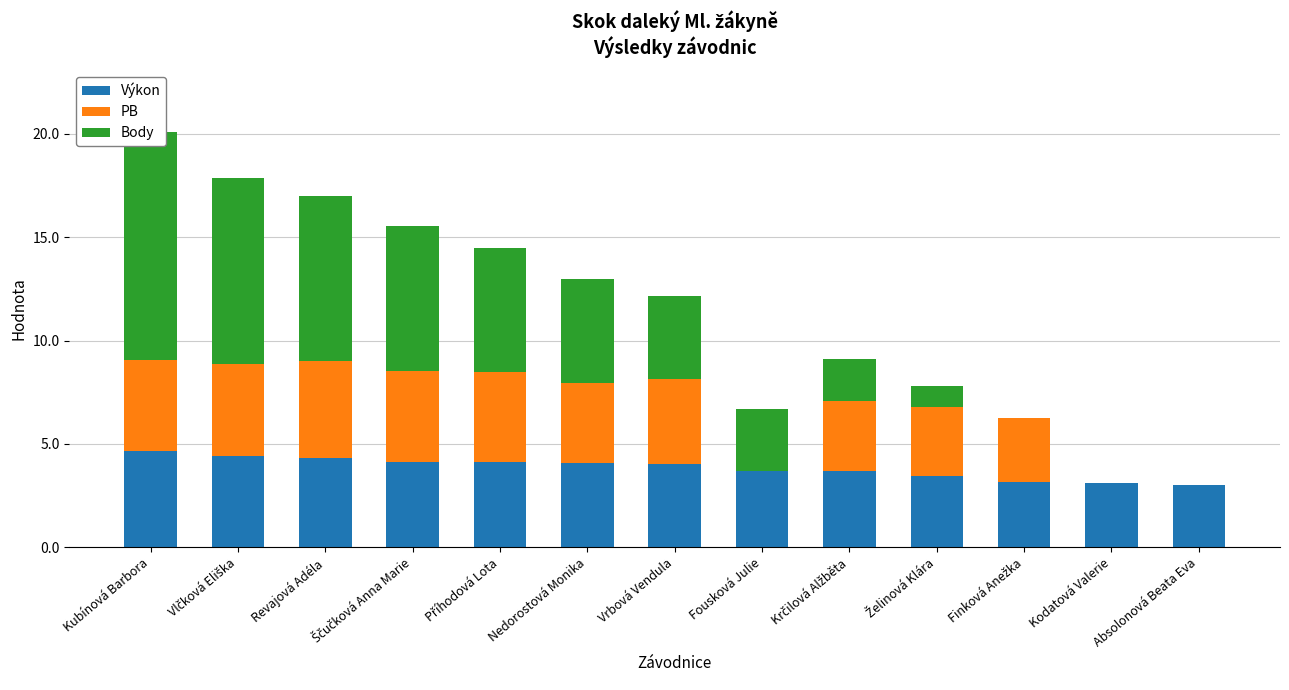

How many positive values does the PB series have?

10